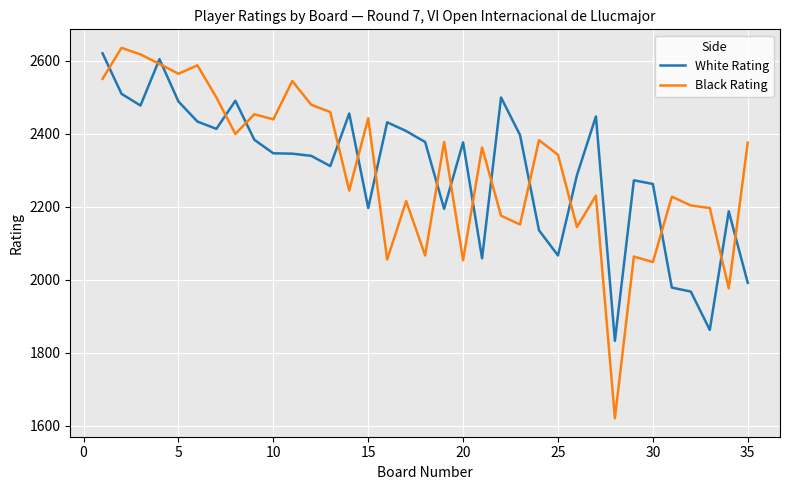

After their last crossing, which series has the higher values: Black Rating or White Rating?

Black Rating